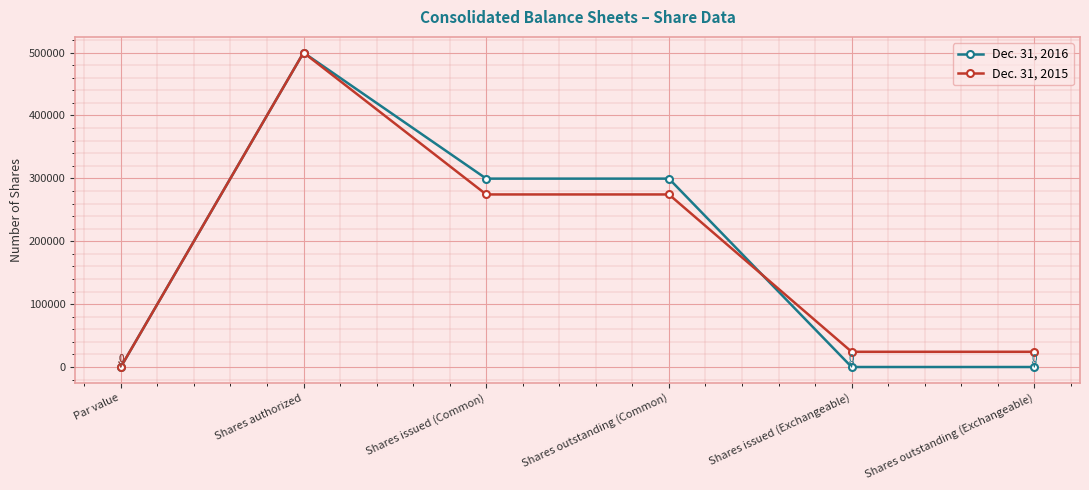

What is the spread (max minus min) of values at Shares issued (Exchangeable)?

24213